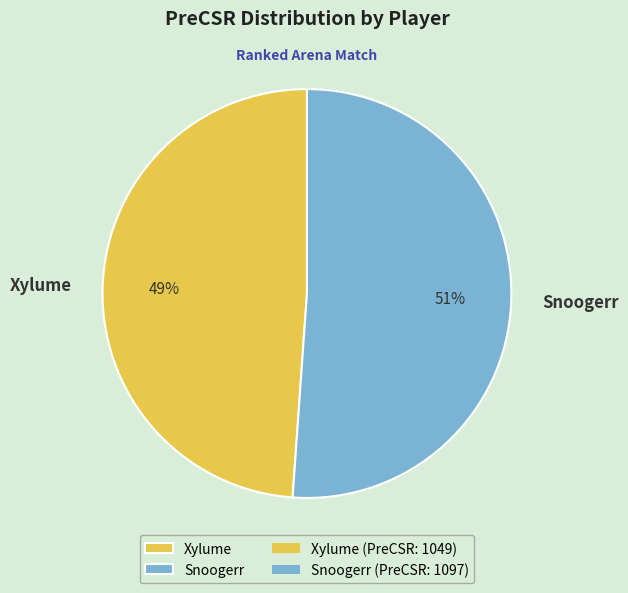

To the nearest percent, what is the difference between the largest and smallest slice percentages?

2%